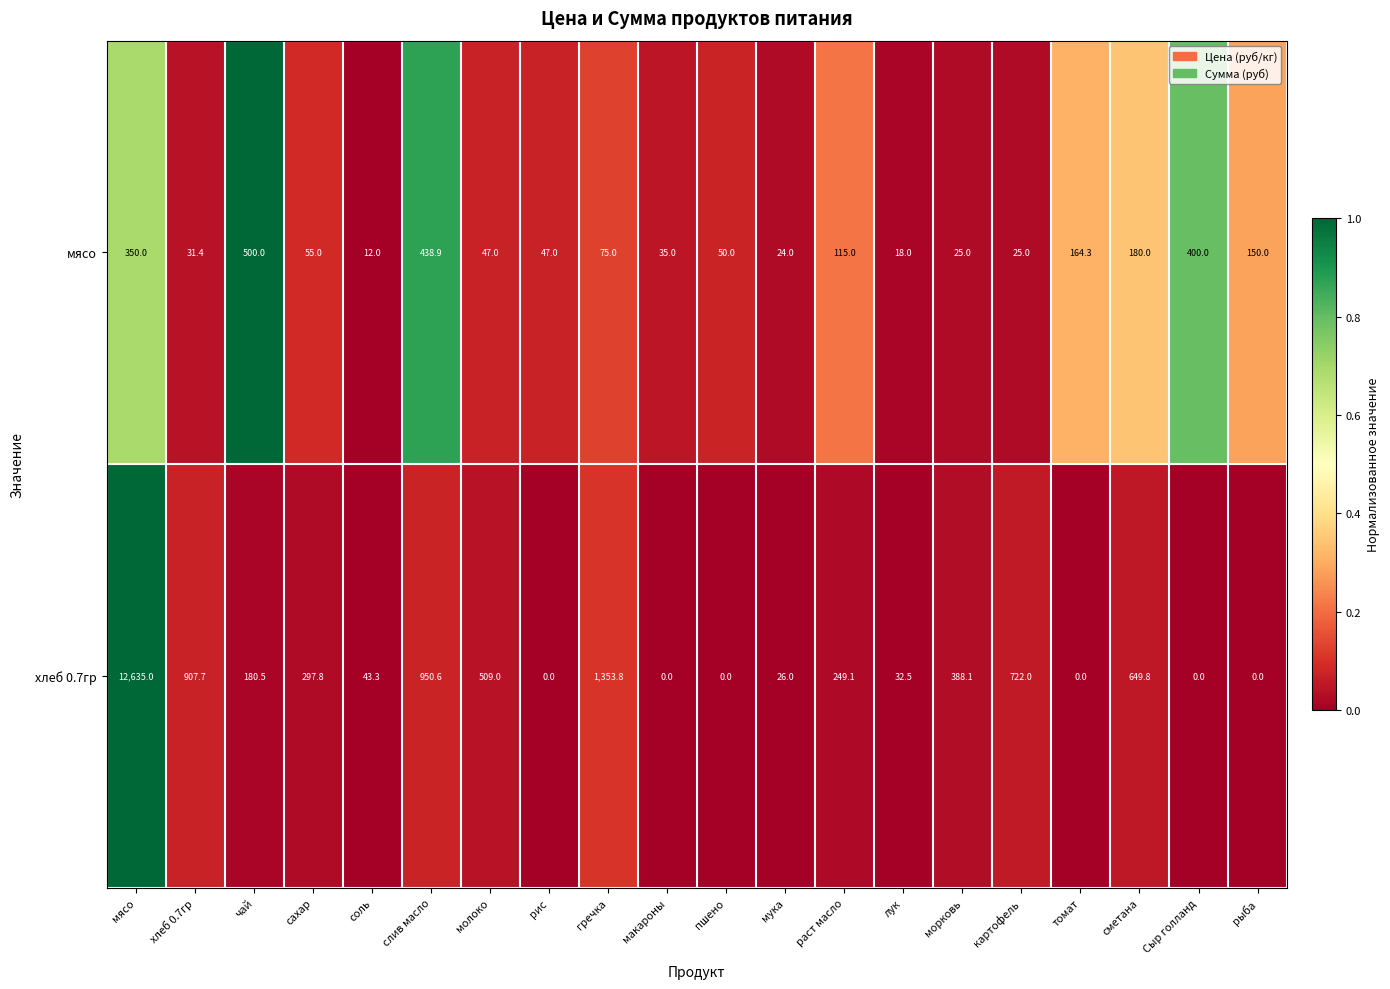

What is the difference between the maximum and minimum values in the мясо series?

488.0